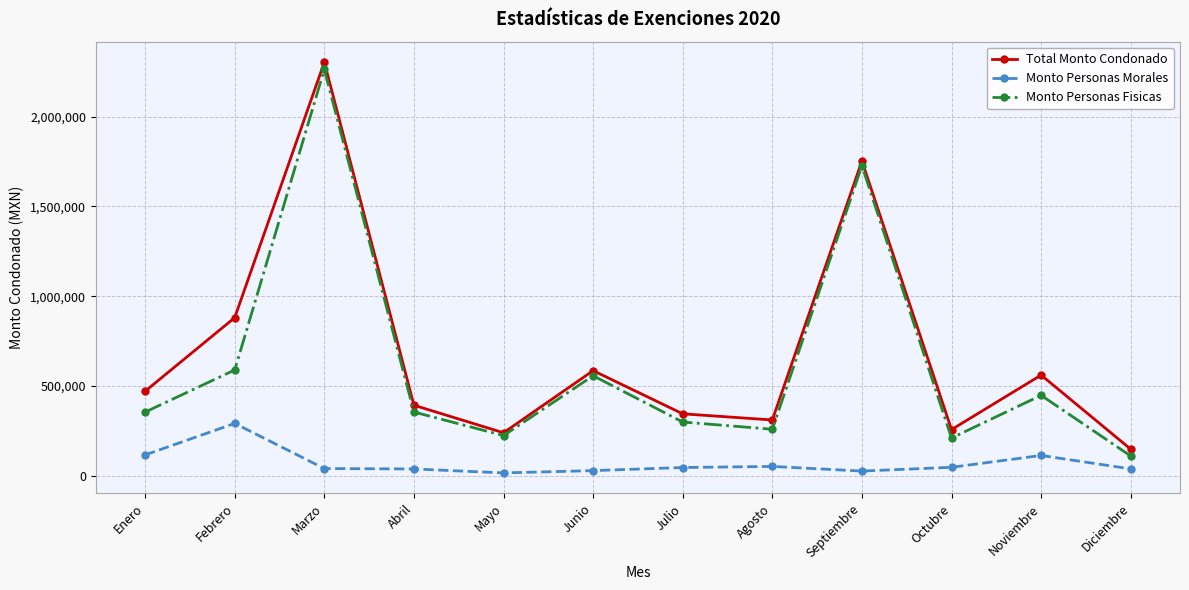

In Monto Personas Fisicas, how many points are higher than both neighbors (excluding endpoints)?

4